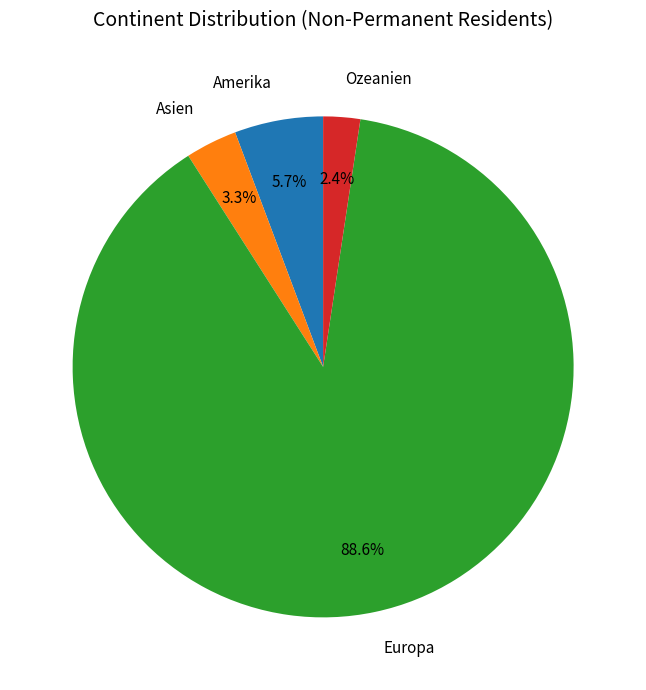

Which slice represents more than half of the pie?

Europa